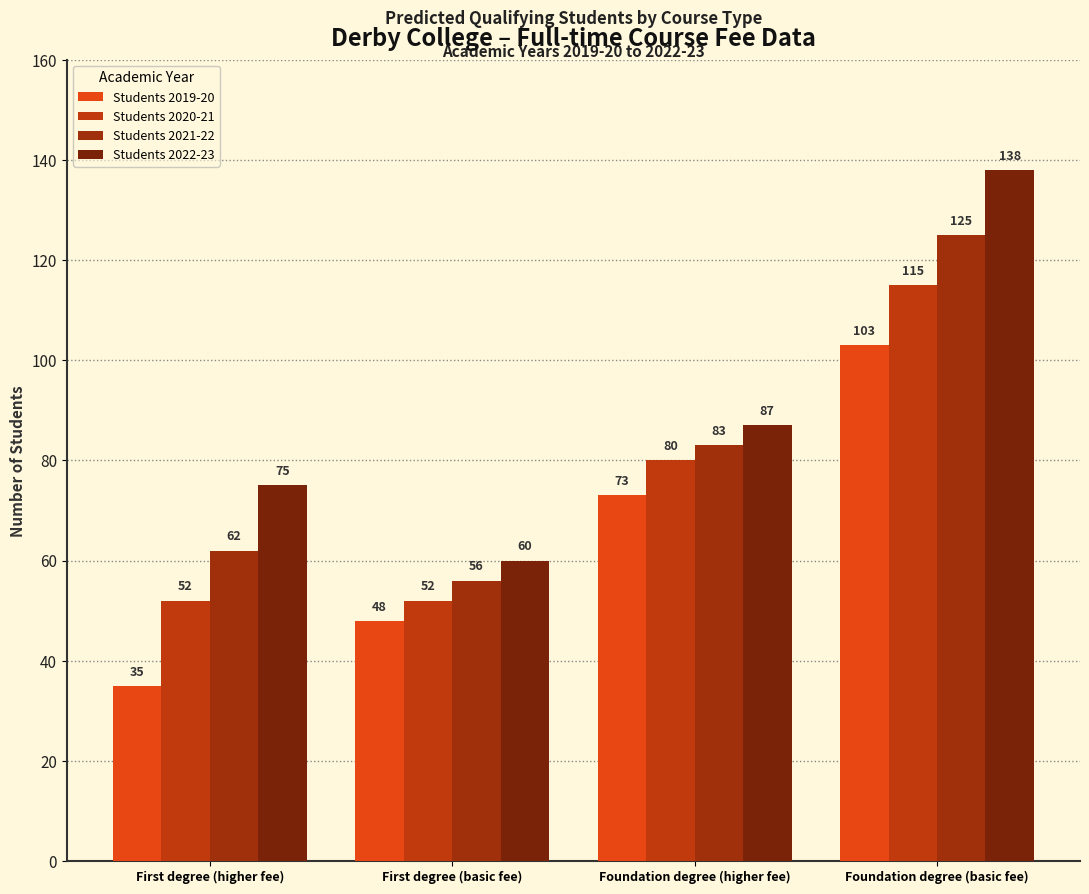

Between First degree (basic fee) and Foundation degree (basic fee), which series saw the biggest shift?

Students 2022-23